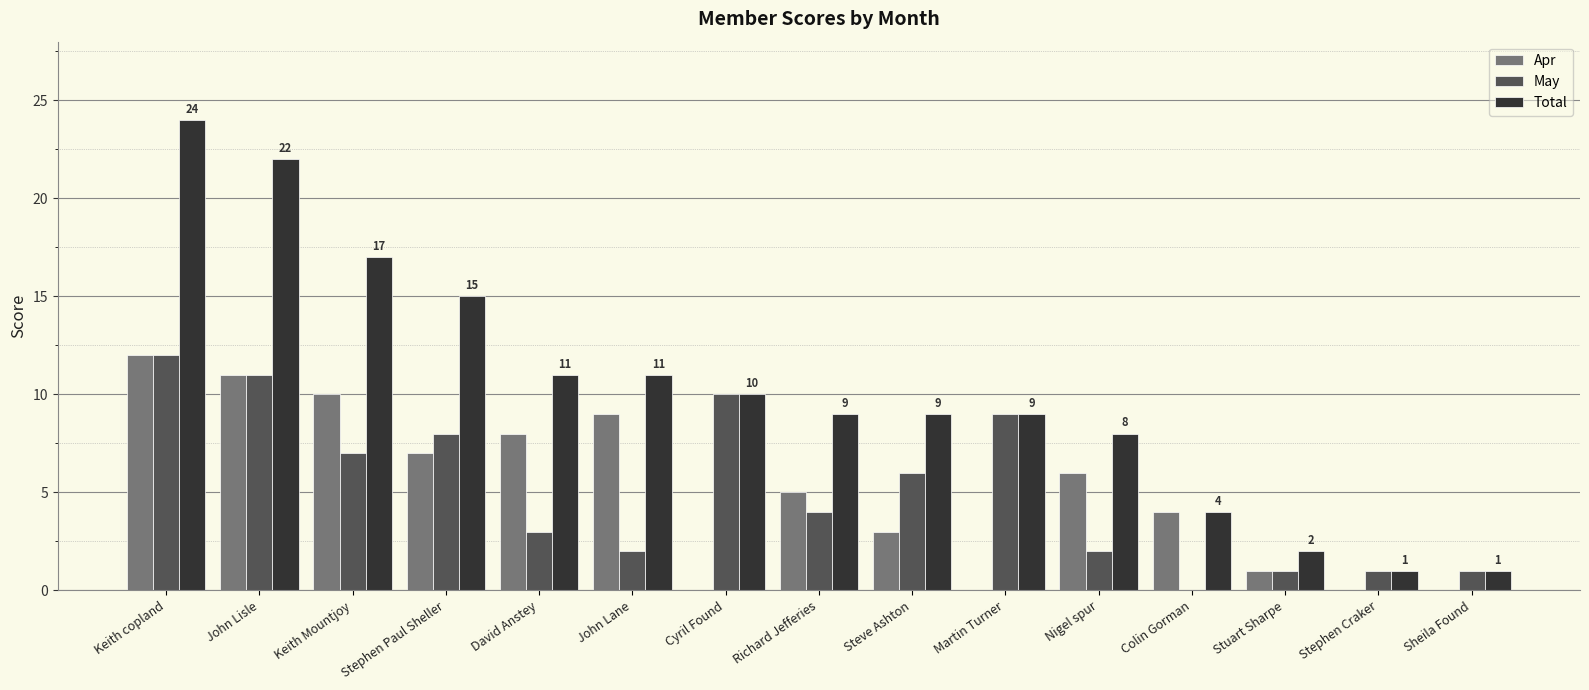

What is the total value across all series at Stuart Sharpe?

4